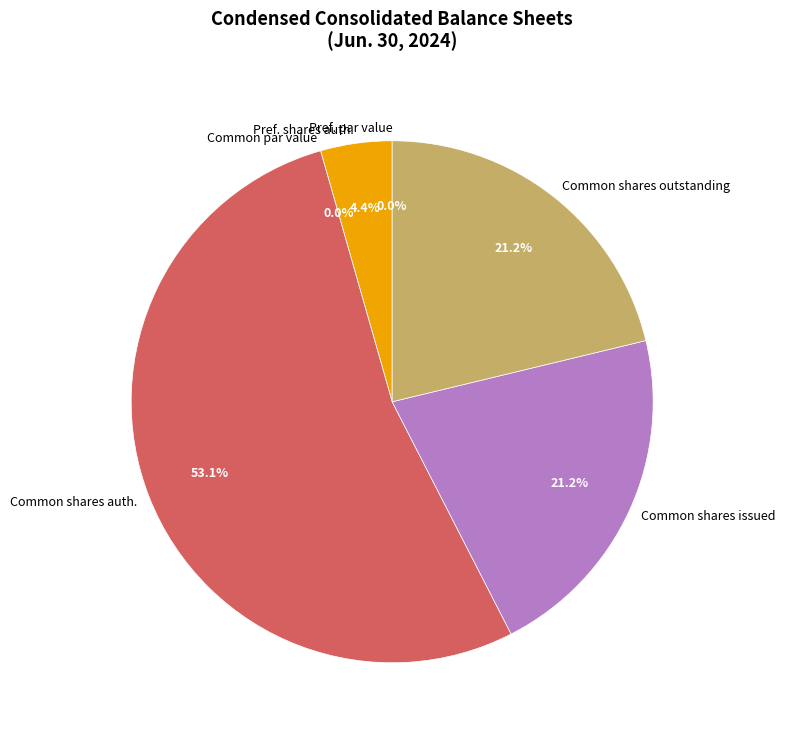

True or false: Preferred stock, shares authorized accounts for 17% of the total.

False